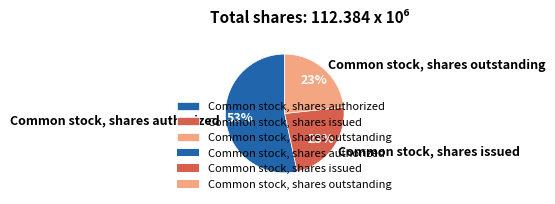

To the nearest percent, what is the combined percentage of Common stock, shares authorized and Common stock, shares outstanding?

77%